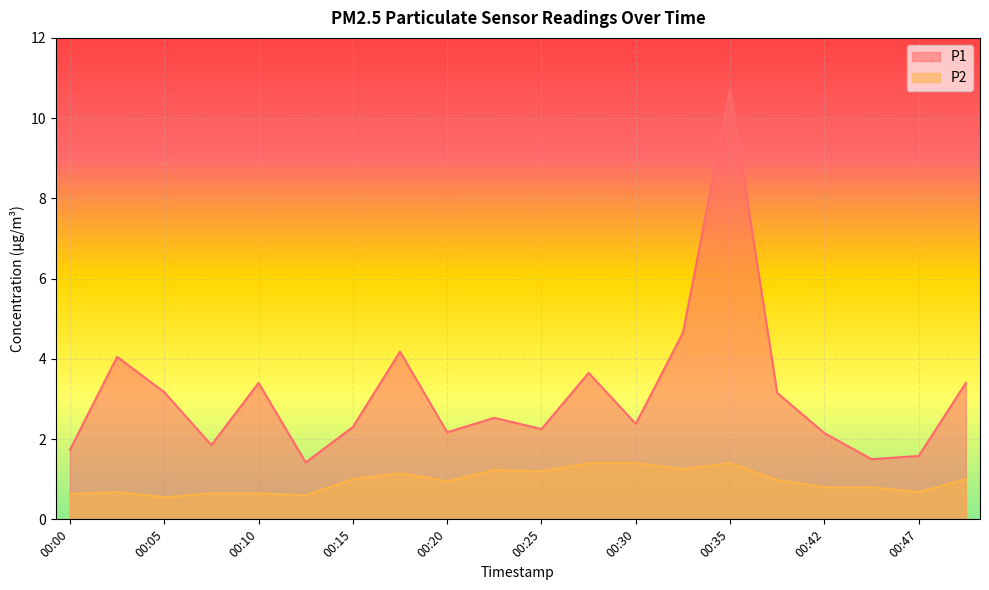

In P1, how many points are higher than both neighbors (excluding endpoints)?

6